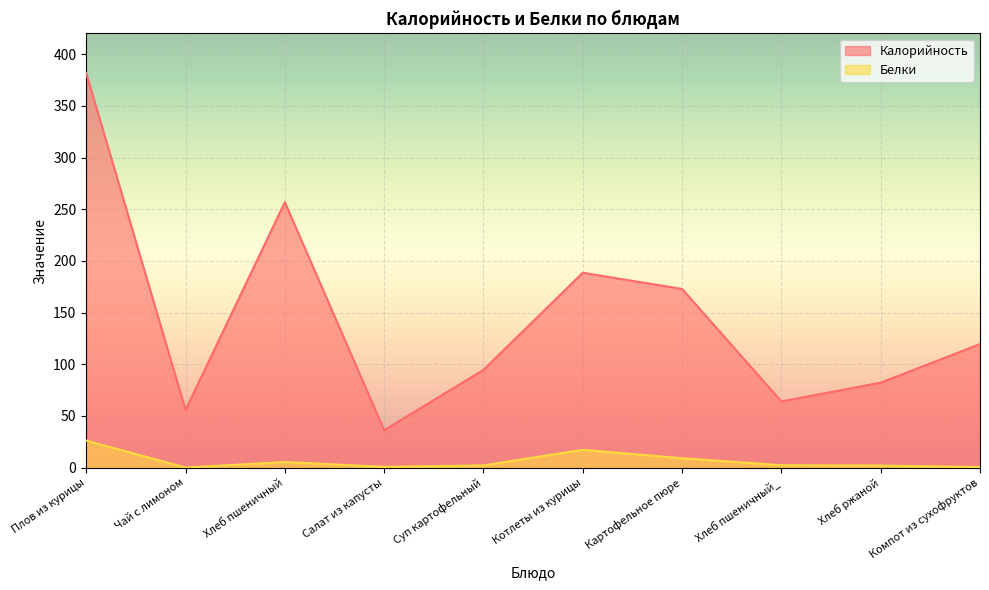

True or false: Калорийность and Белки intersect in this chart.

False